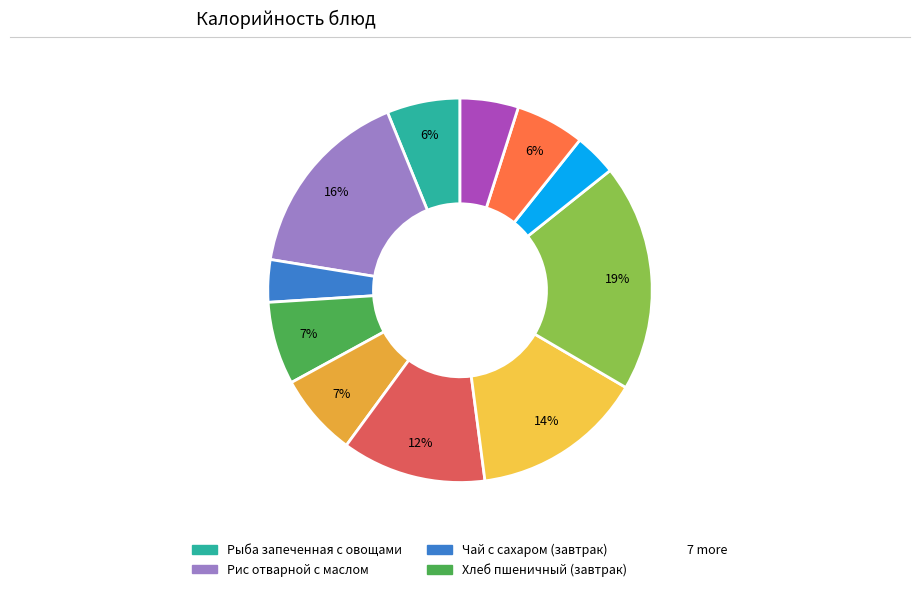

Which slice is the largest?

Макаронные изделия отварные